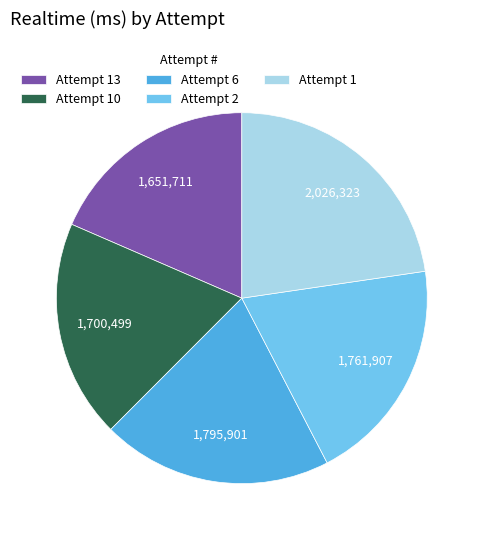

Combined, do Attempt 6 and Attempt 2 account for over 50%?

No